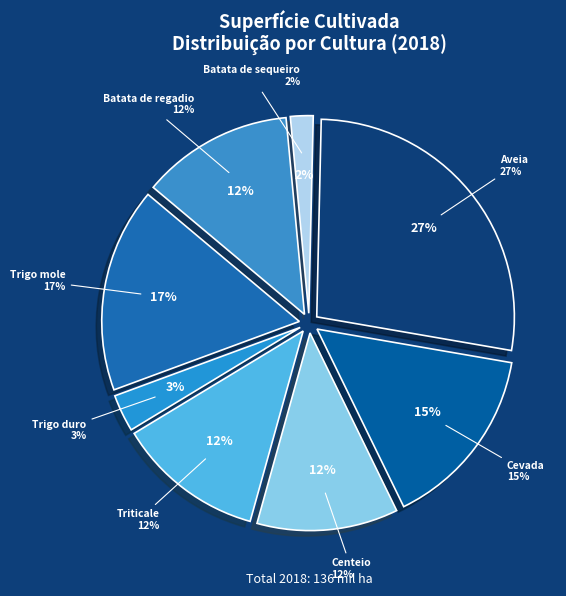

How many slices are in this pie chart?

8